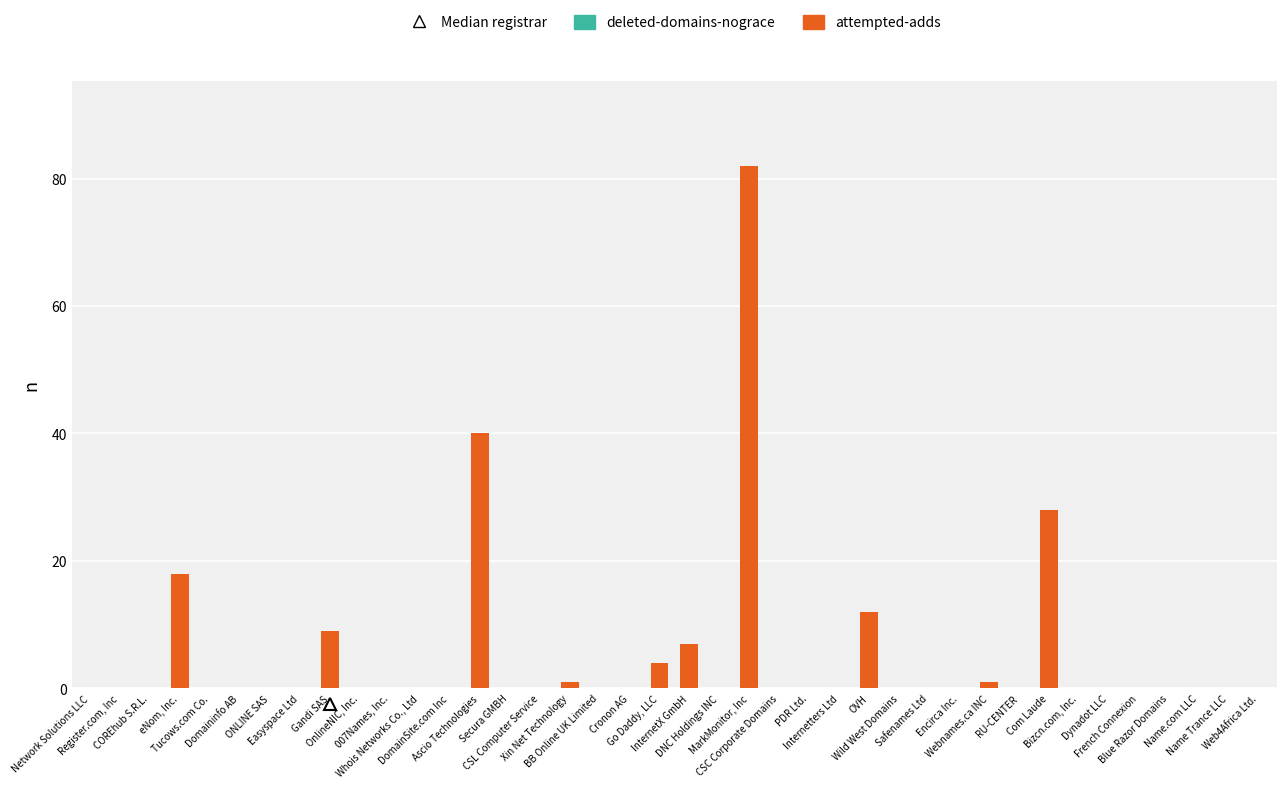

What is the maximum value shown in the chart?

82